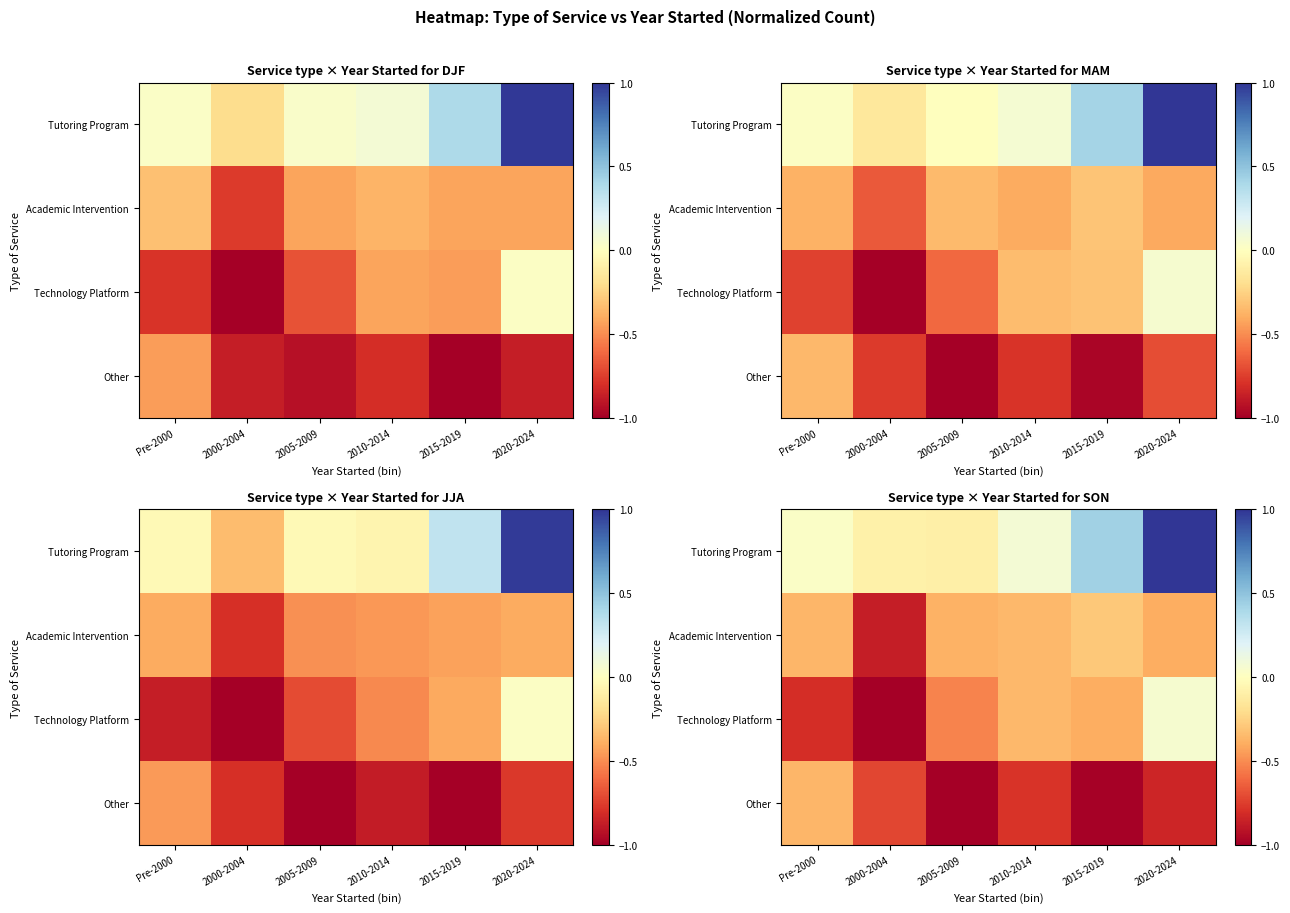

Count the number of categories in the chart.

6